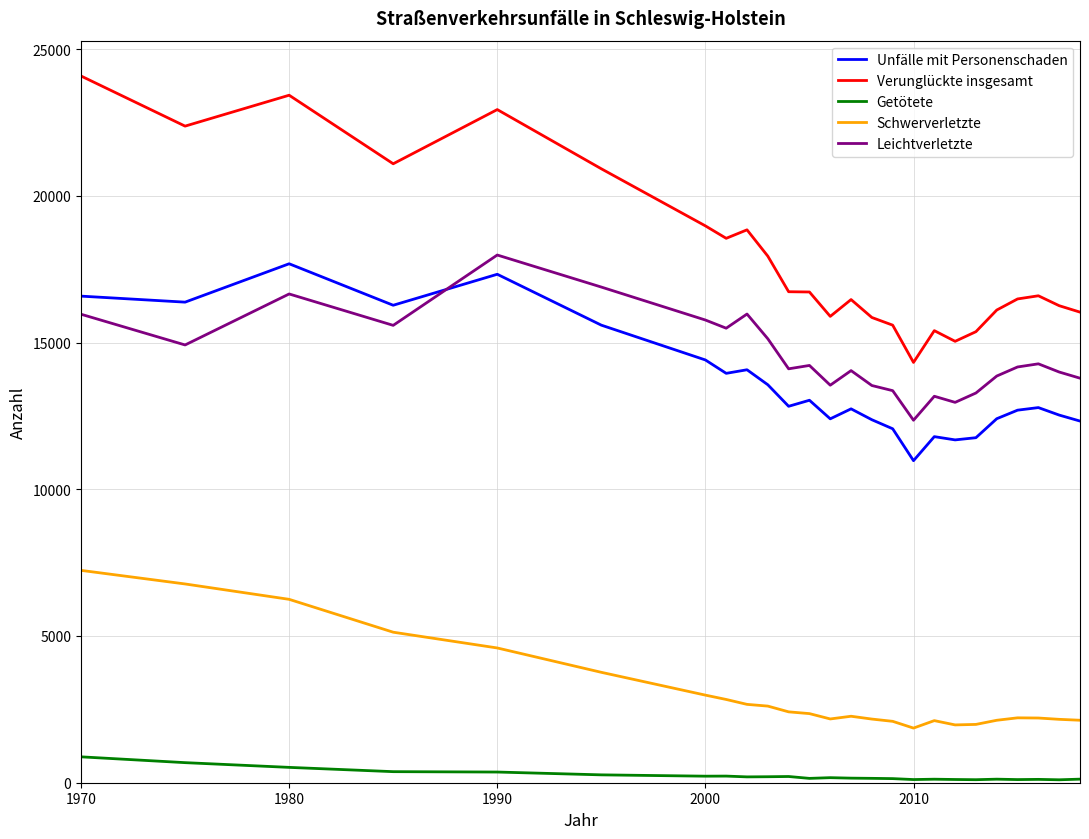

What is the difference between the maximum and minimum values in the Getötete series?

782